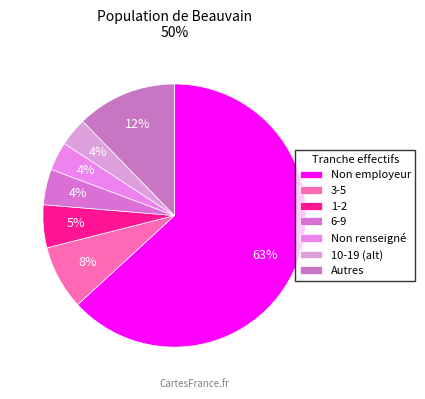

How many slices are in this pie chart?

7